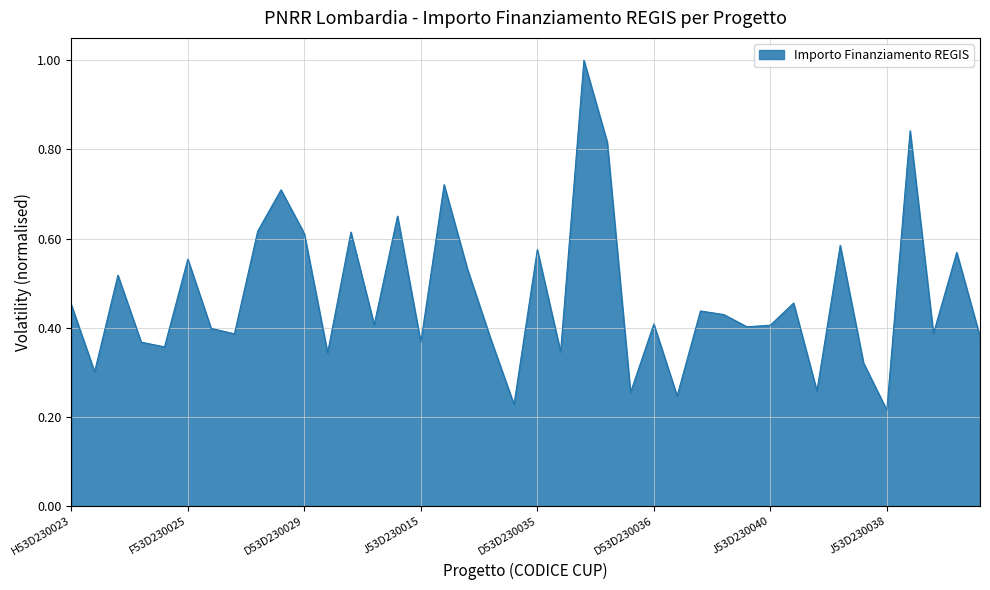

What is the maximum value shown in the chart?

1.0